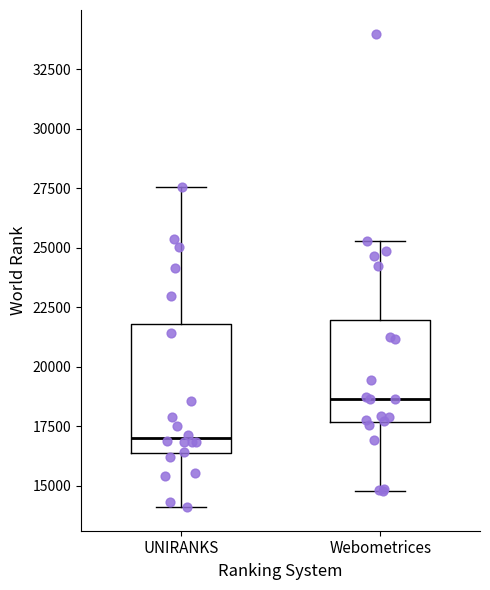

Reading left to right, read every box against the y-axis: the position of its median line, the range the box covers, and the ends of its whiskers. The values are not printed on the chart, so give them approximately, as read against the axis.

UNIRANKS: median 17000, box 16500 to 22000, whiskers 14000 to 27500
Webometrices: median 18500, box 17500 to 22000, whiskers 15000 to 25500